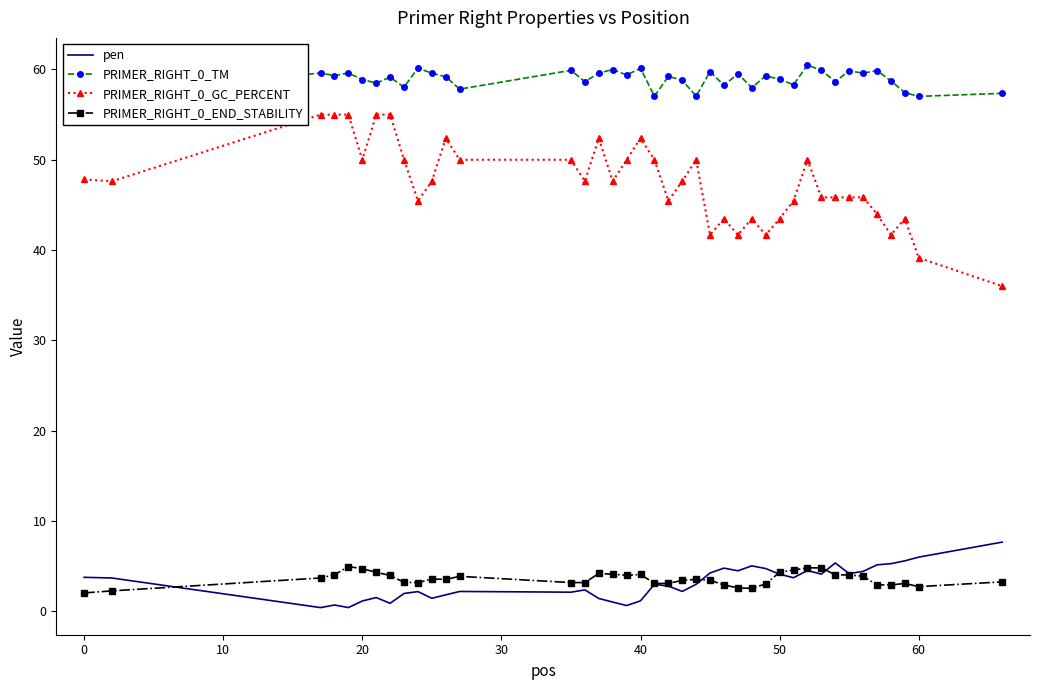

Which series has the largest total across all categories?

PRIMER_RIGHT_0_TM